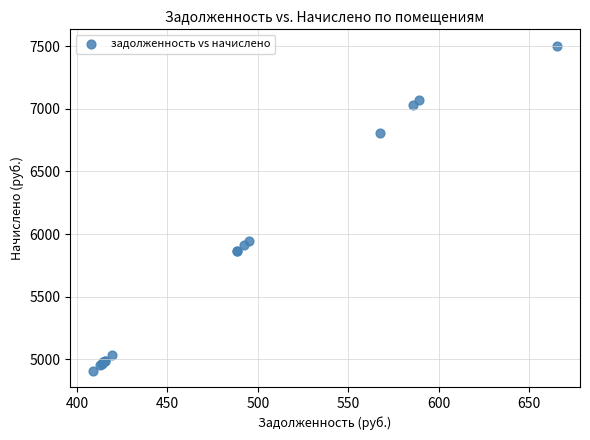

What Y value in the scatter plot is closest to 6206?

5944.6